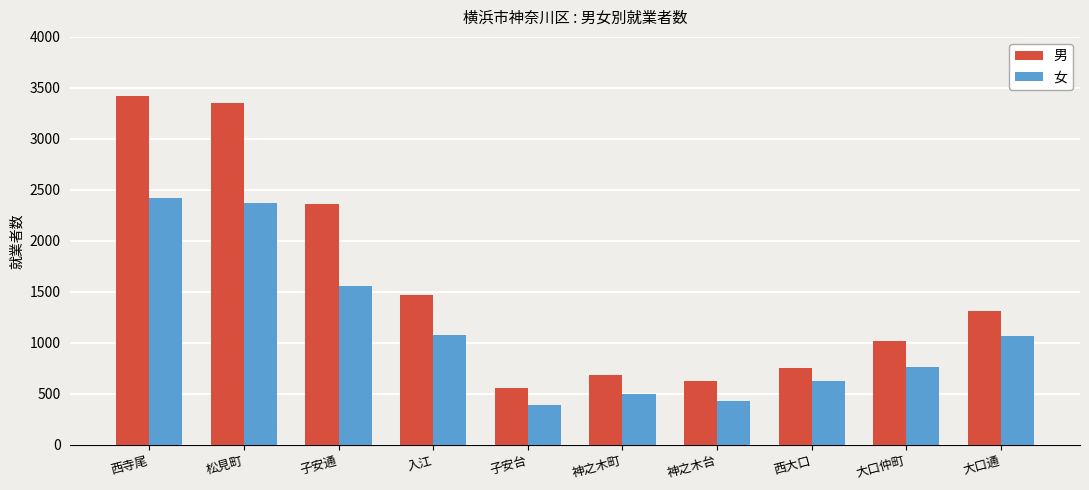

Rank the series by their maximum value, from highest to lowest.

男, 女